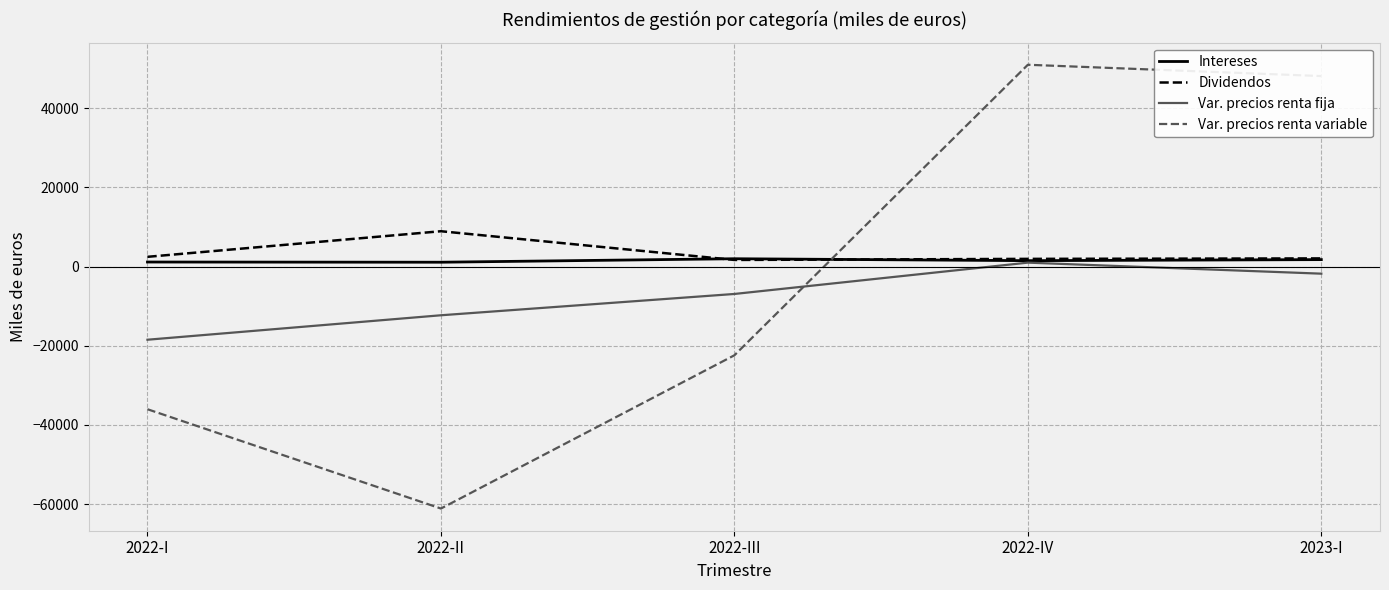

What is the difference between the maximum and minimum values in the Dividendos series?

7256